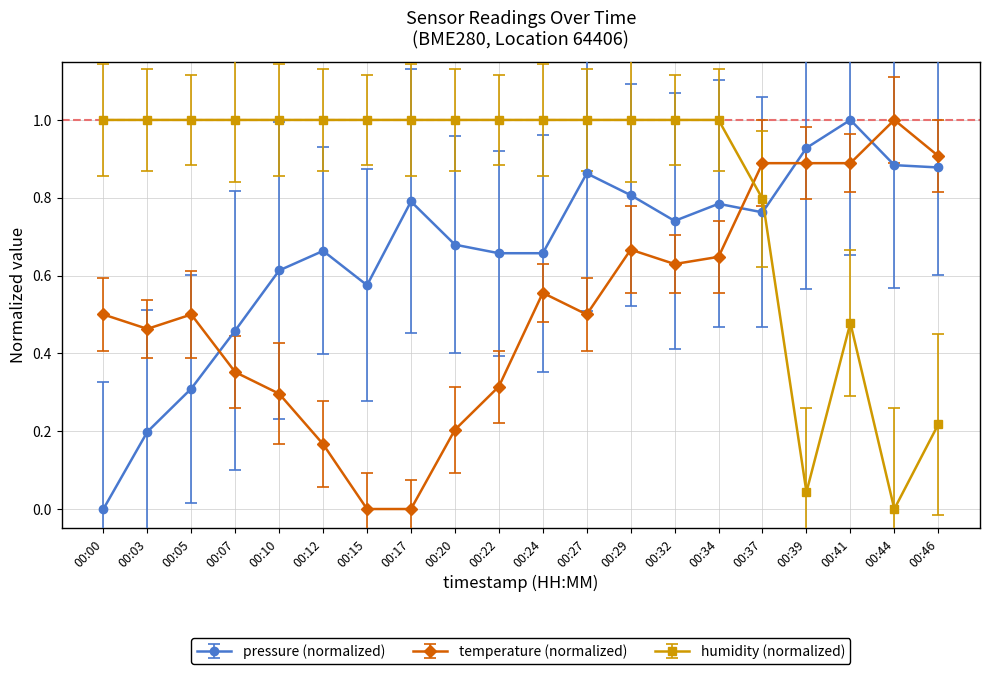

At which category does temperature (normalized) reach its first local valley?

00:03